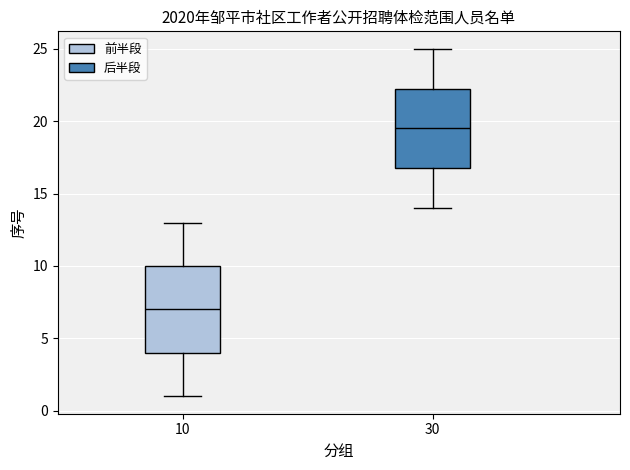

Where does the lower whisker of the box at x = 30 end on the y-axis? The values are not printed on the chart, so give them approximately, as read against the axis.

14.0